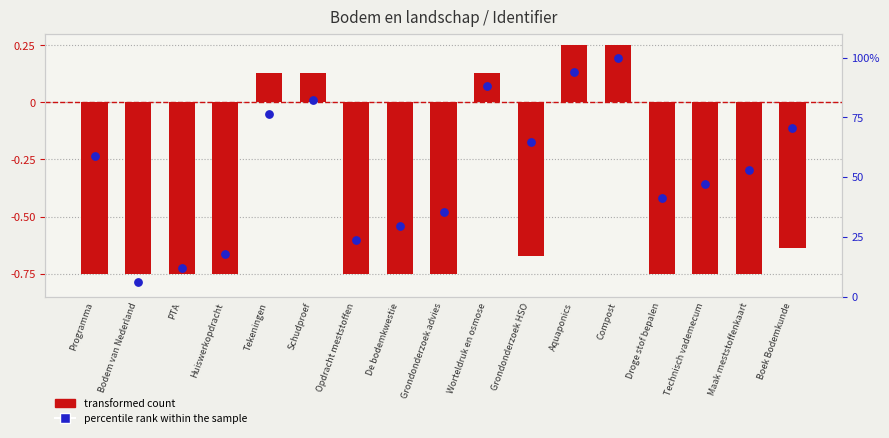

At which category is the sum across all series the highest?

Compost